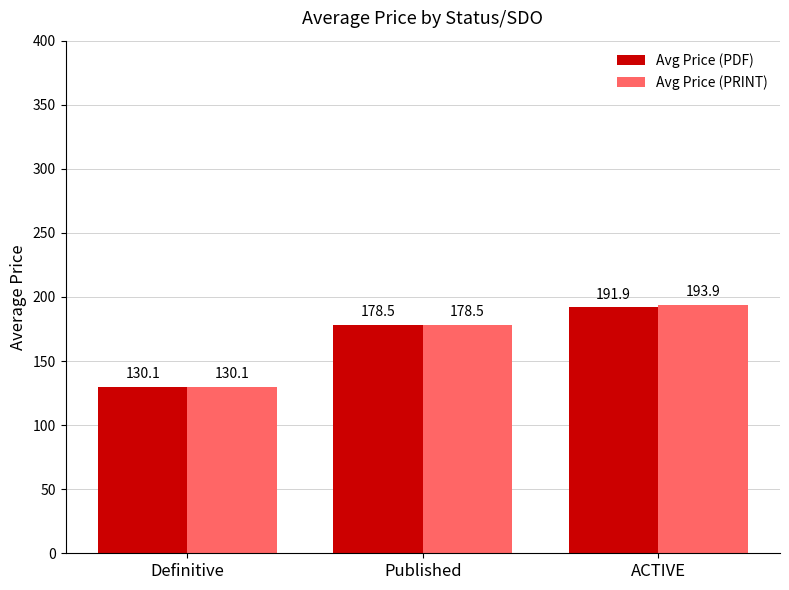

What is the label of the 1st bar from the left?

Definitive